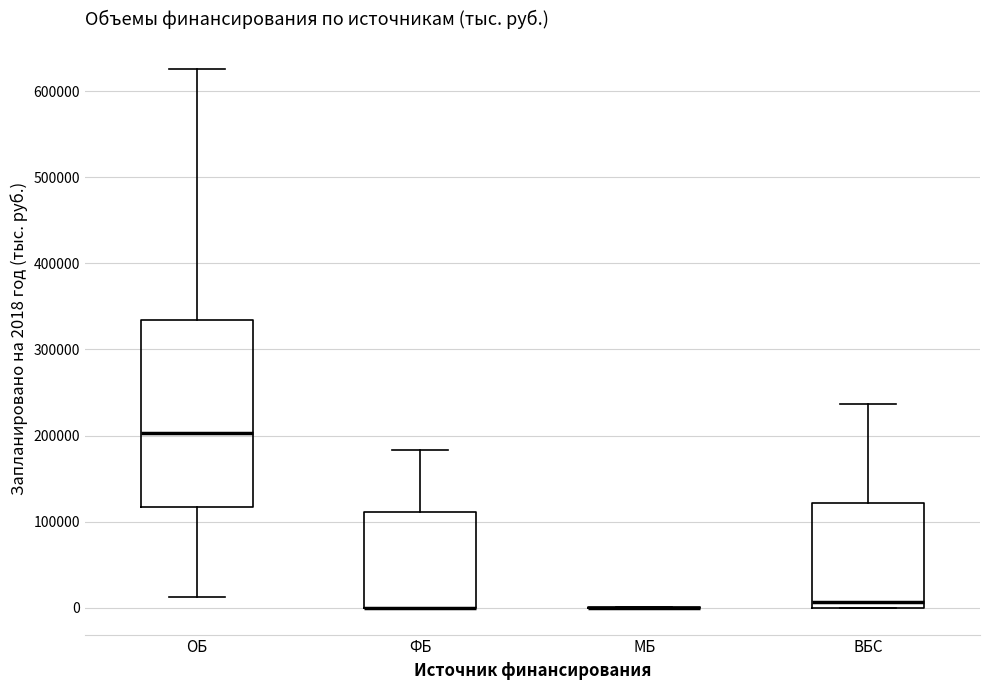

Where does the median line of the box for ОБ sit on the y-axis? The values are not printed on the chart, so give them approximately, as read against the axis.

200000